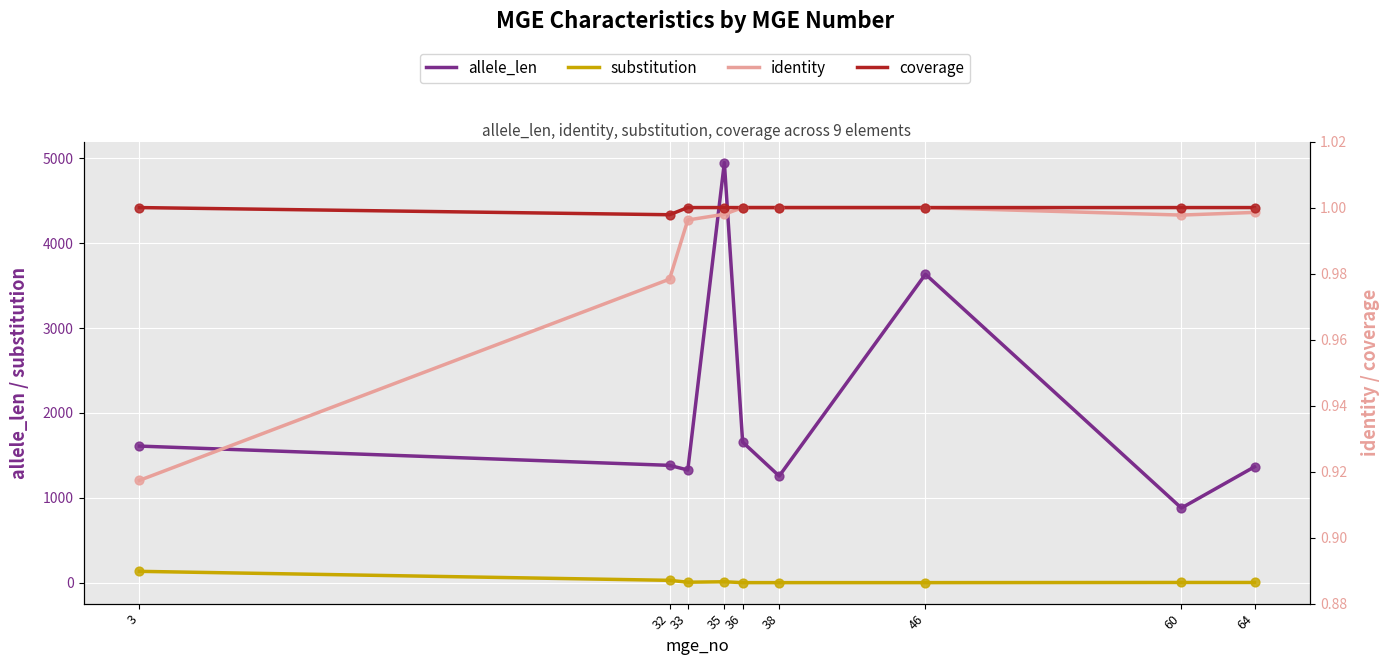

At which category is the sum across all series the highest?

35